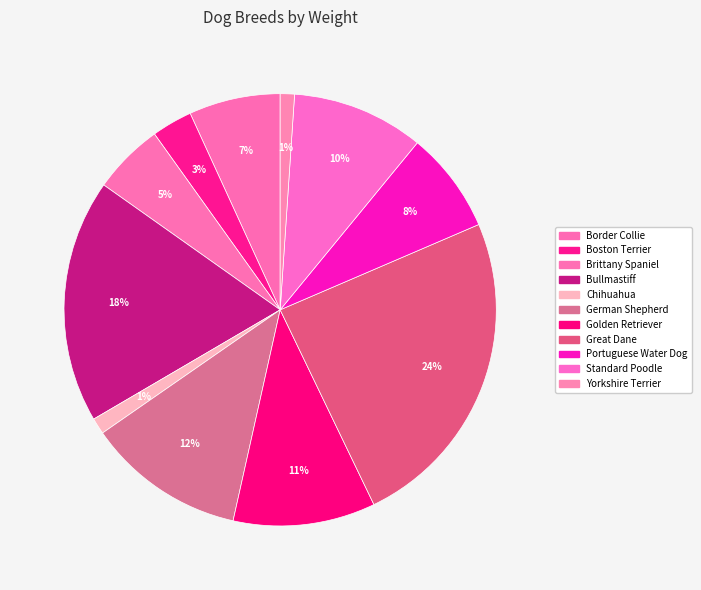

Is it true that Chihuahua is 1% of the pie?

True